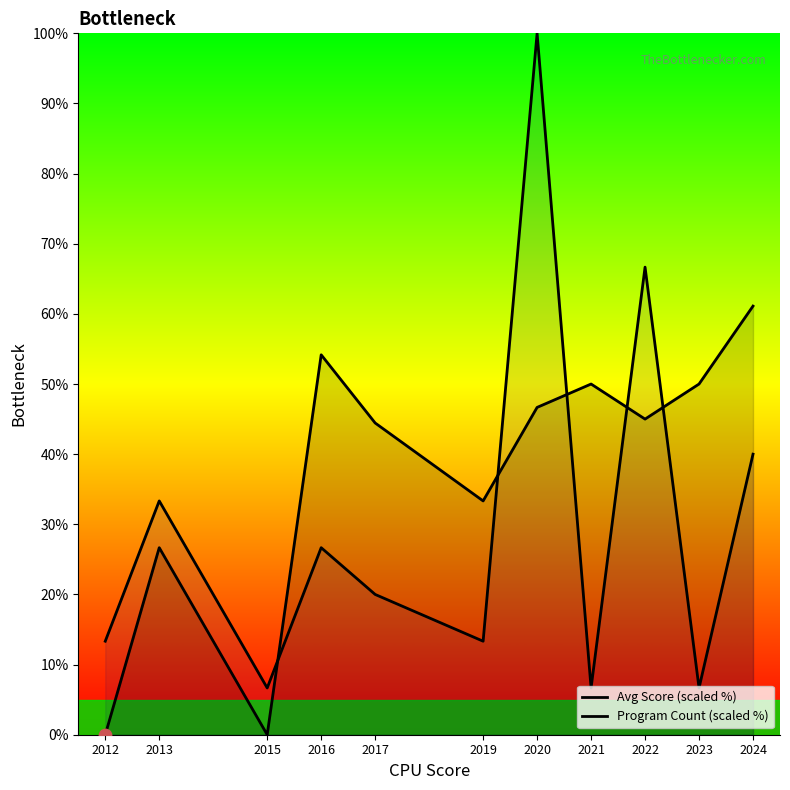

At which category is the sum across all series the highest?

2020